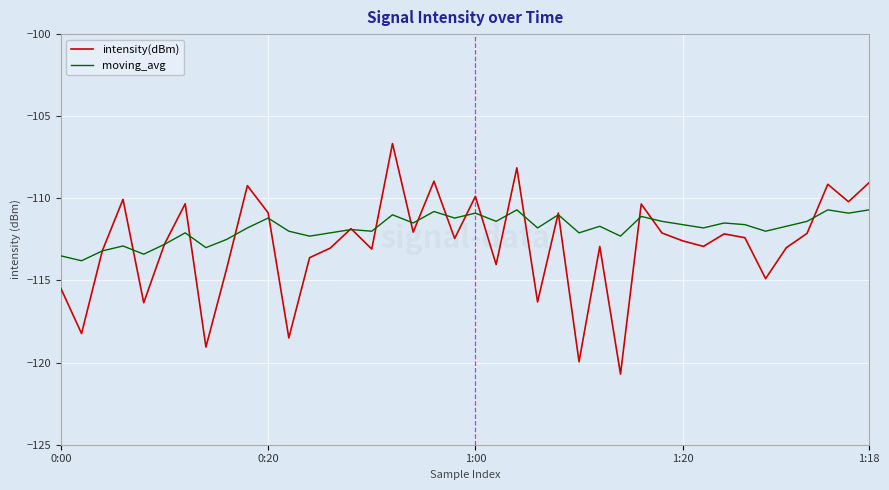

In intensity(dBm), how many points are higher than both neighbors (excluding endpoints)?

13